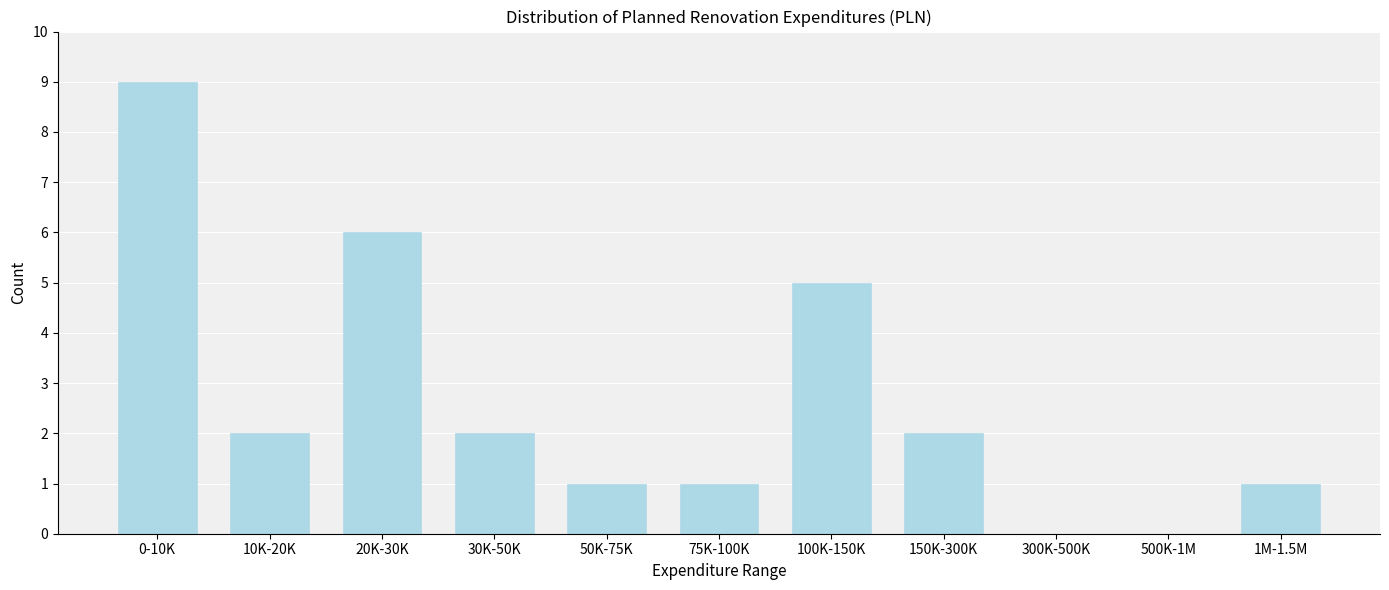

Reading right to left, transcribe all the data shown in this chart.

1M-1.5M=1	500K-1M=0	300K-500K=0	150K-300K=2	100K-150K=5	75K-100K=1	50K-75K=1	30K-50K=2	20K-30K=6	10K-20K=2	0-10K=9